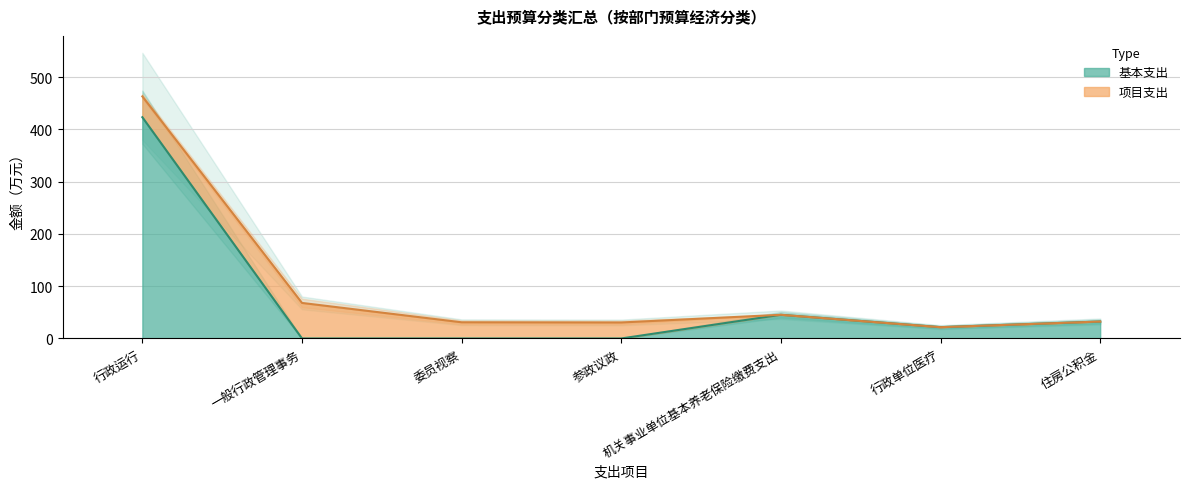

Count the number of data series in this chart.

1